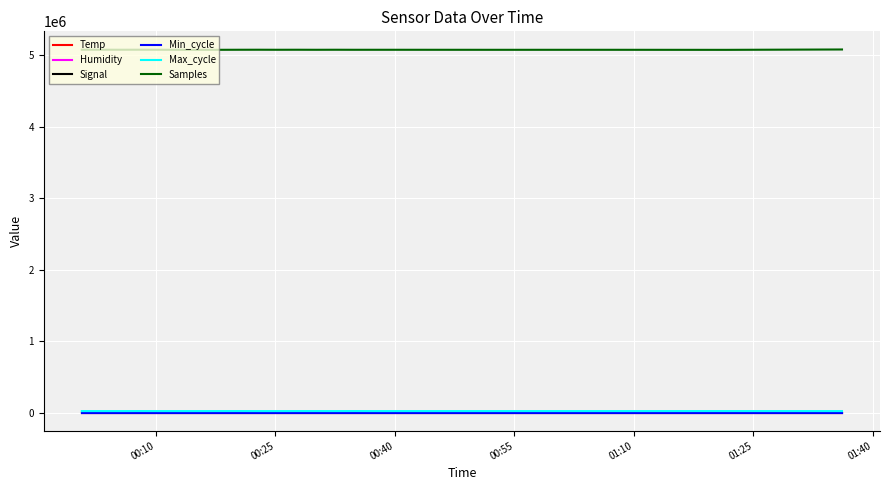

Which series has the largest range (max minus min)?

Samples